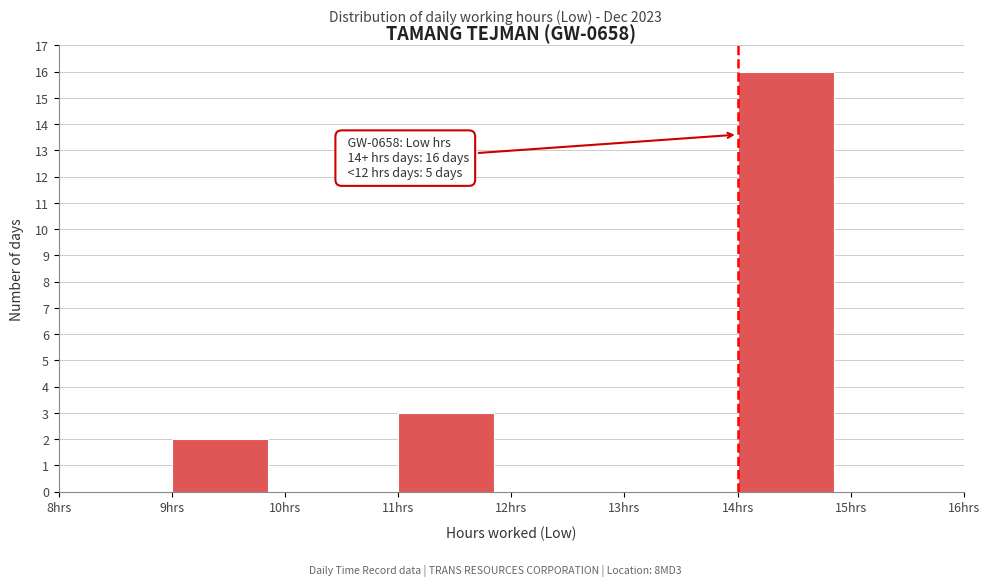

Which range on the x-axis has the tallest bar?

14 to 15